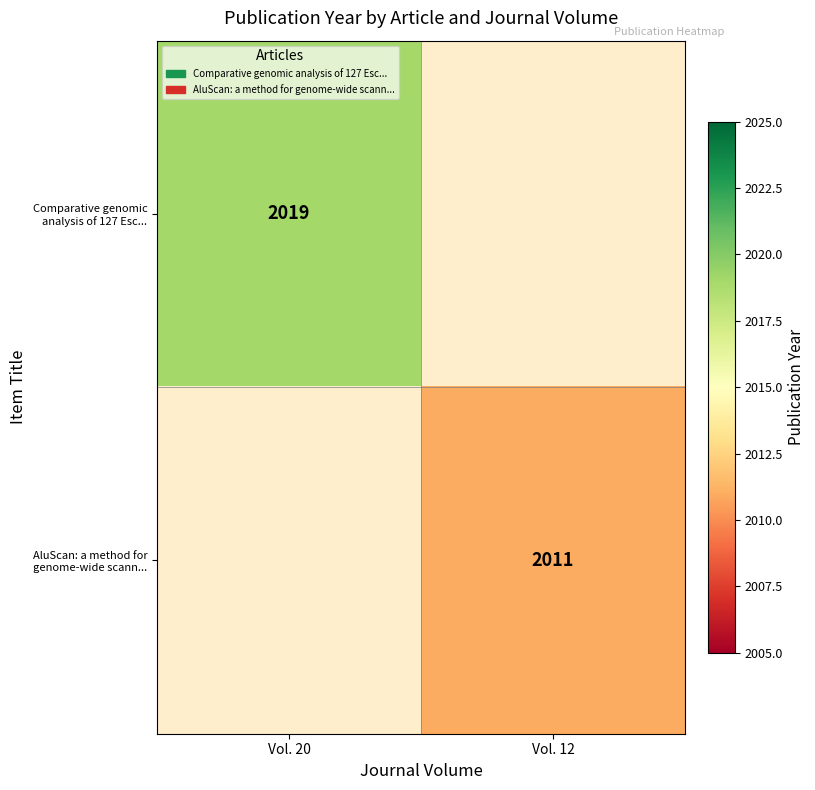

Is it true that AluScan: a method for genome-wide scann... equals 2011 at Vol. 12?

True